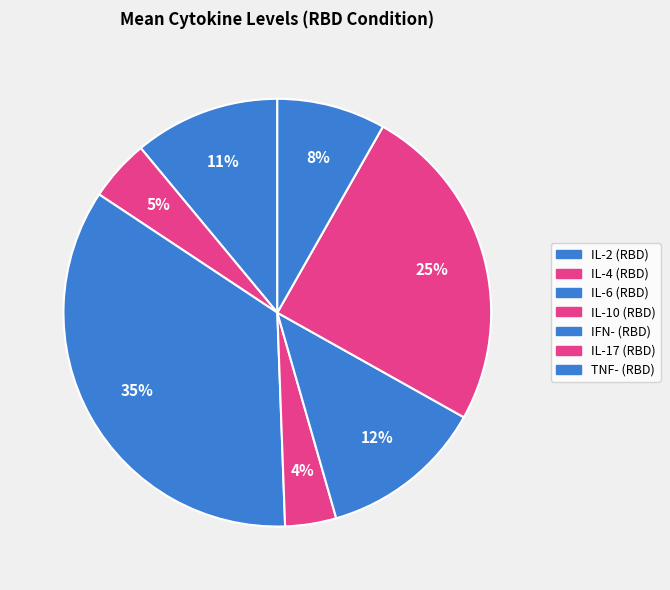

Does IFN- (RBD) represent more than half of the total?

No